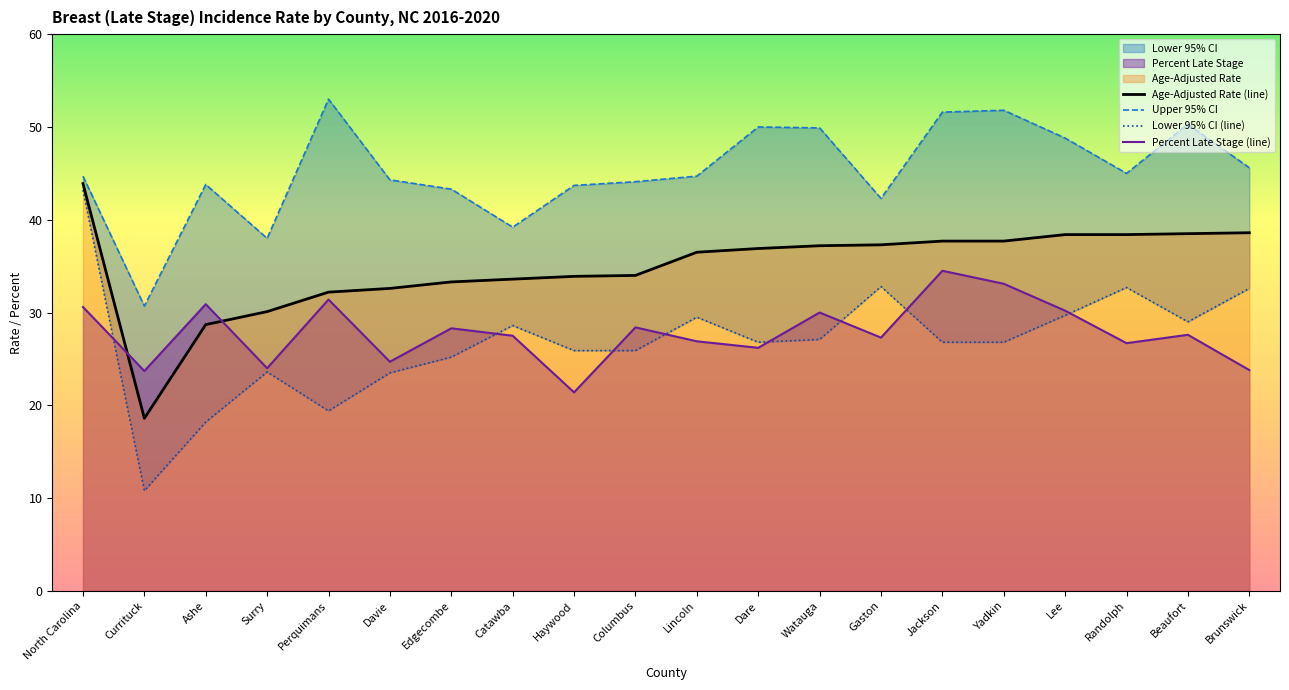

What is the minimum value shown in the chart?

10.8